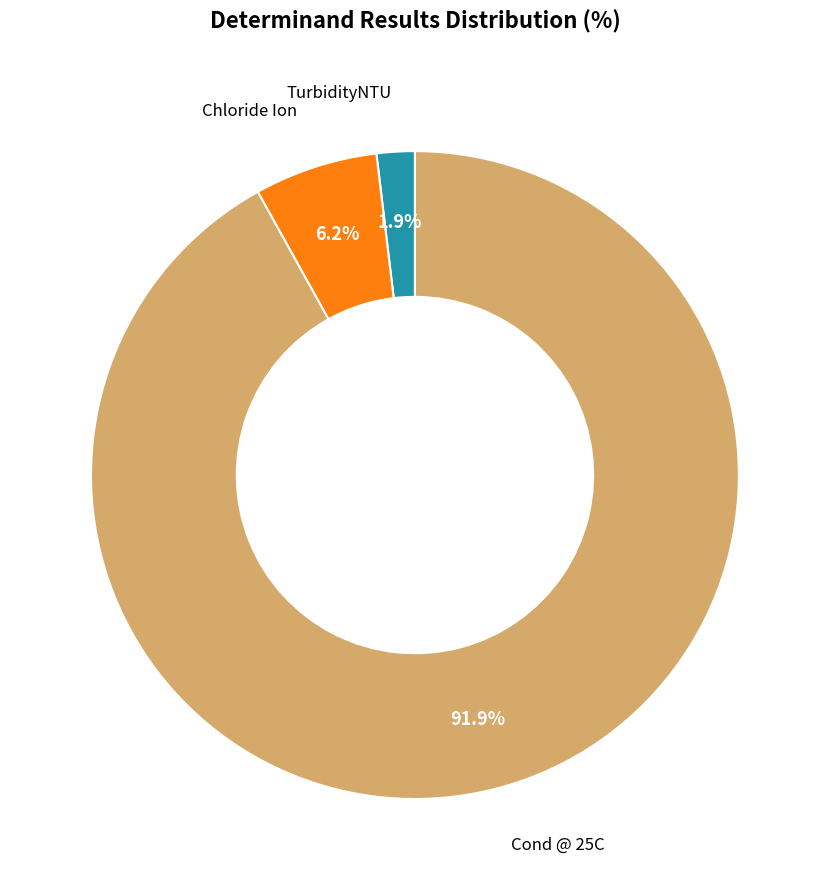

To the nearest percent, what portion does Chloride Ion represent?

6%